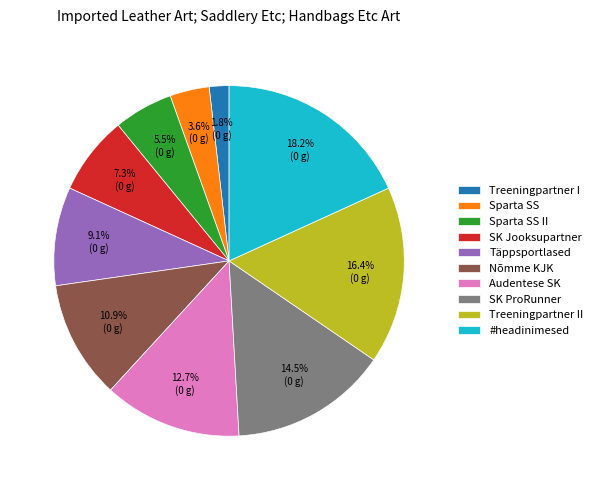

What is the ratio of the value at Nõmme KJK to the value at Täppsportlased?

1.2